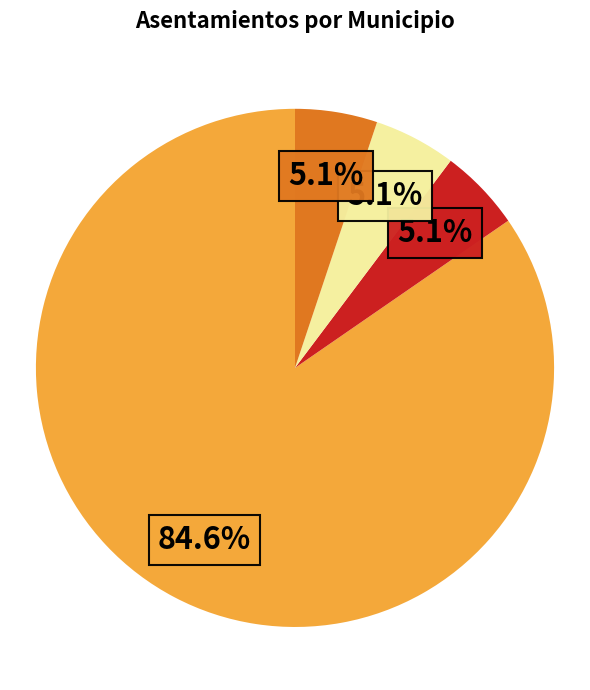

Does any single category account for the majority?

Yes